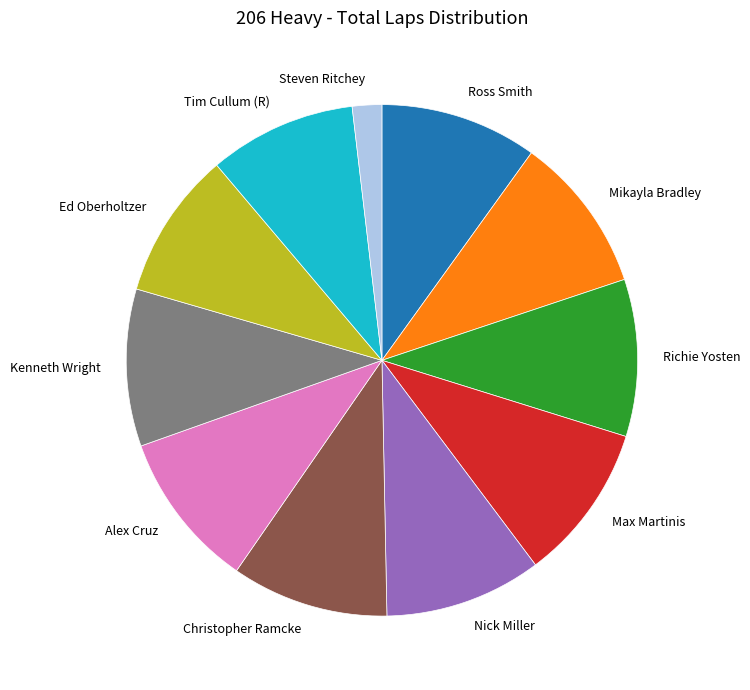

Approximately how many times larger is the value at Ross Smith compared to Richie Yosten?

1.0